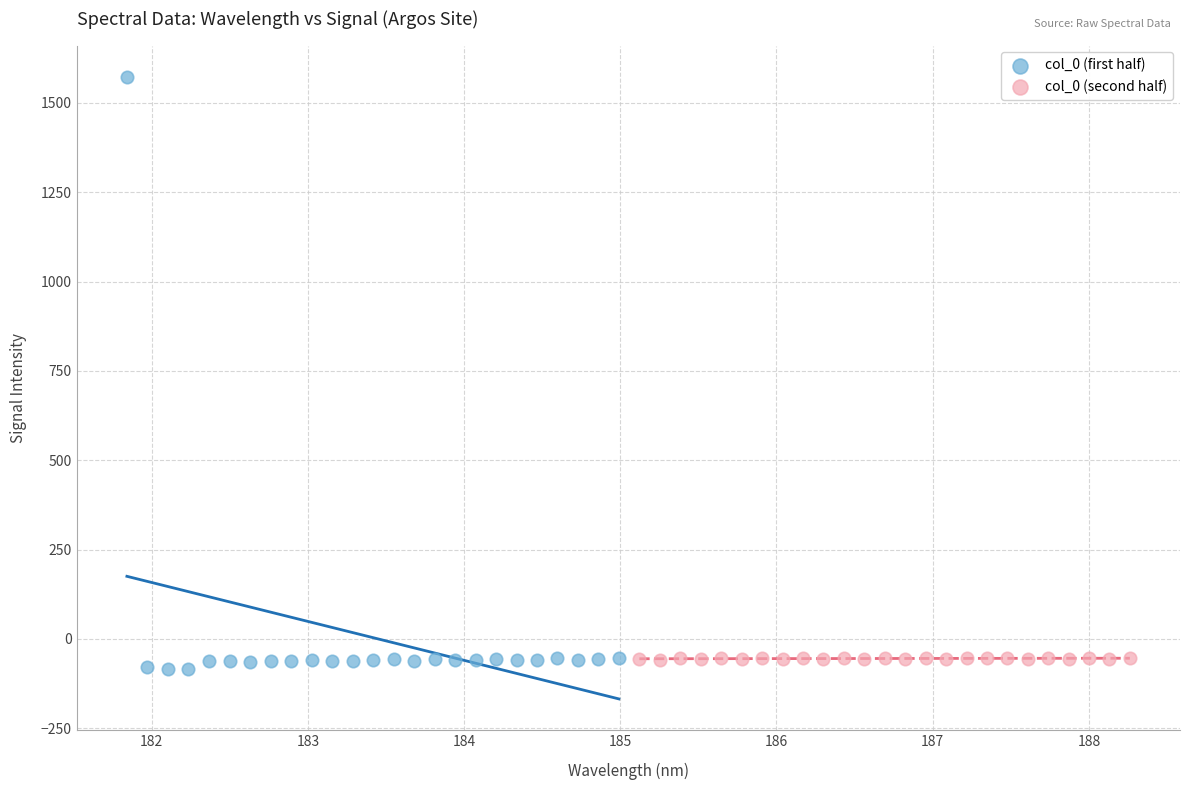

Which series reaches the maximum Y coordinate?

col_0 (first half)